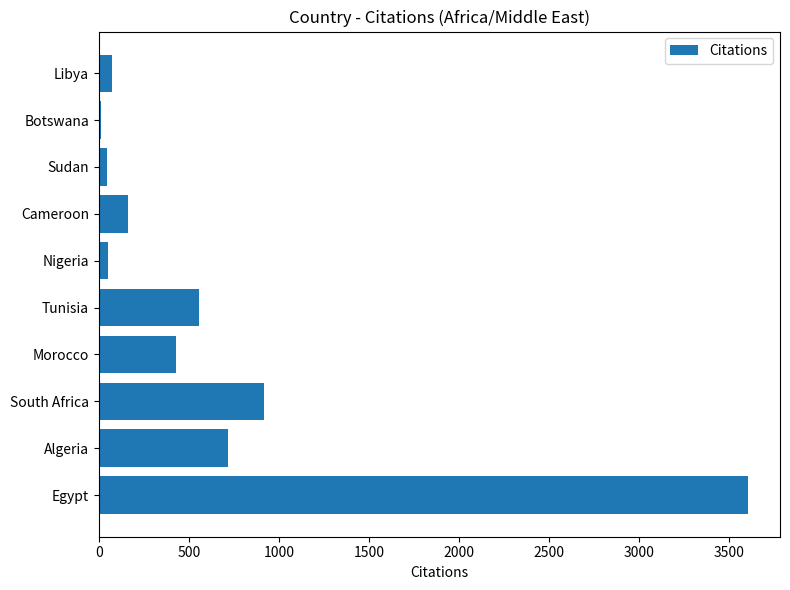

What is the greatest value displayed?

3603